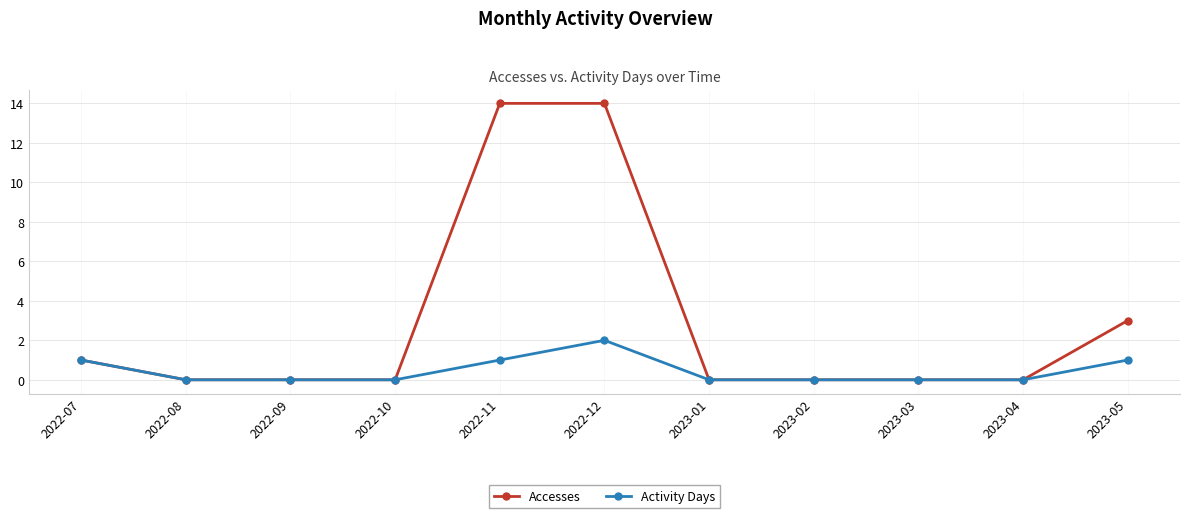

Which series has the widest spread of values?

Accesses